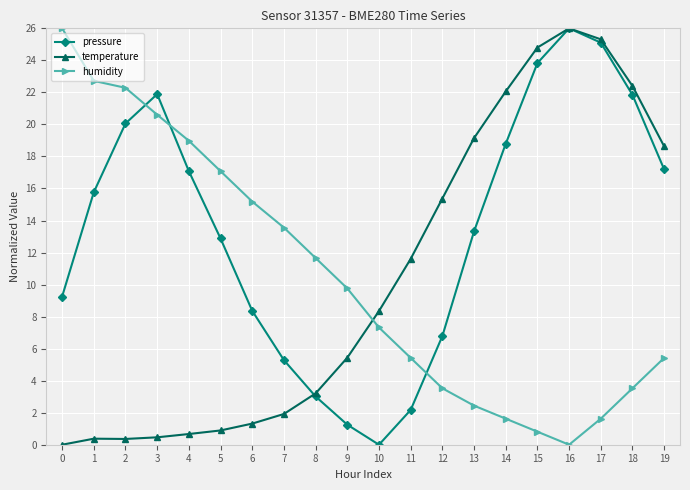

What is the value of the pressure point at the 10th from the left?

1.3